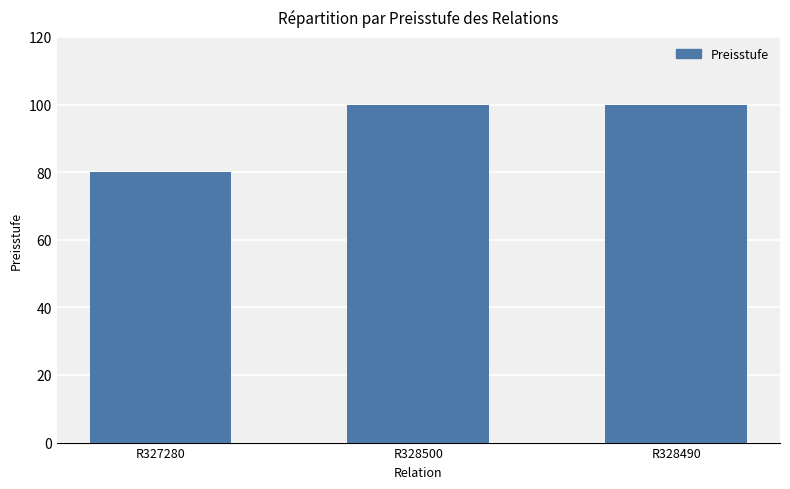

What is the label of the 2nd bar from the right?

R328500